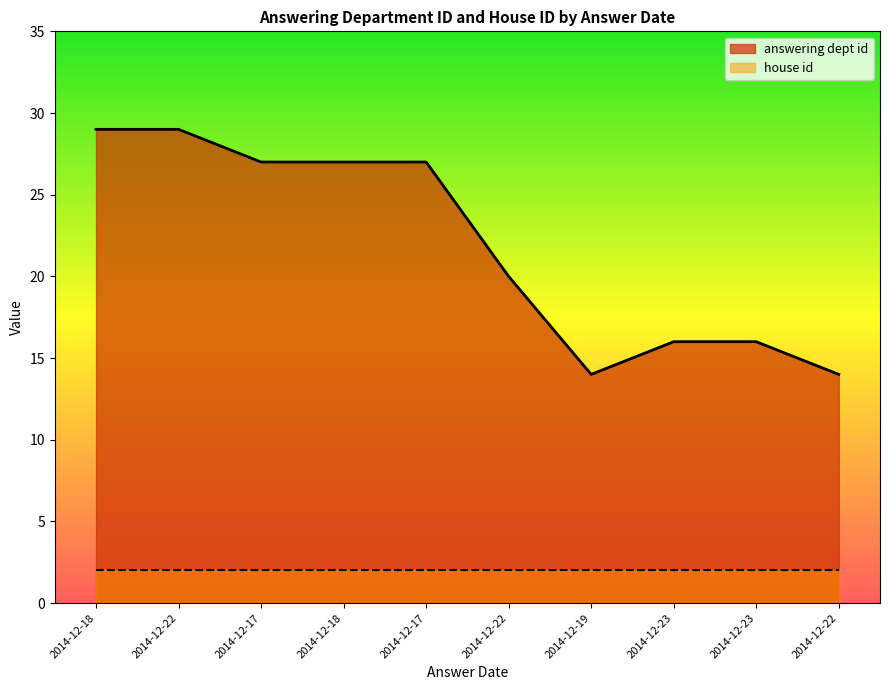

At which category does the chart reach its minimum across all series?

2014-12-19